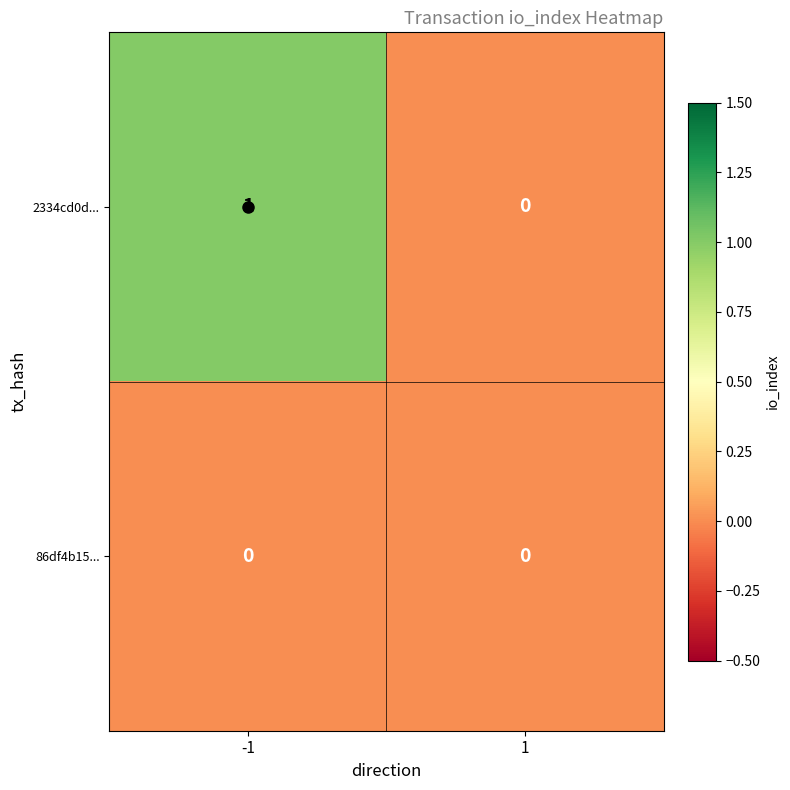

Rank the series at -1 from highest to lowest value.

2334cd0d..., 86df4b15...